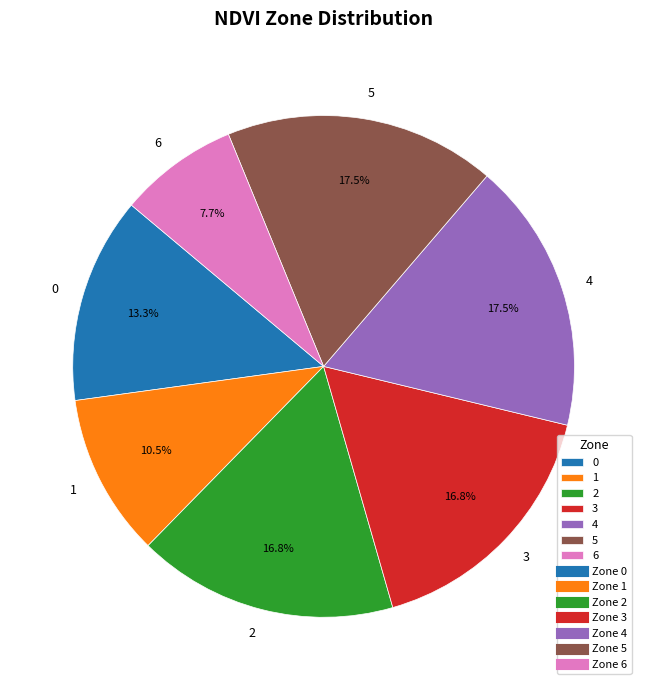

Combined, what portion of the pie is 6 and 2?

24.5%